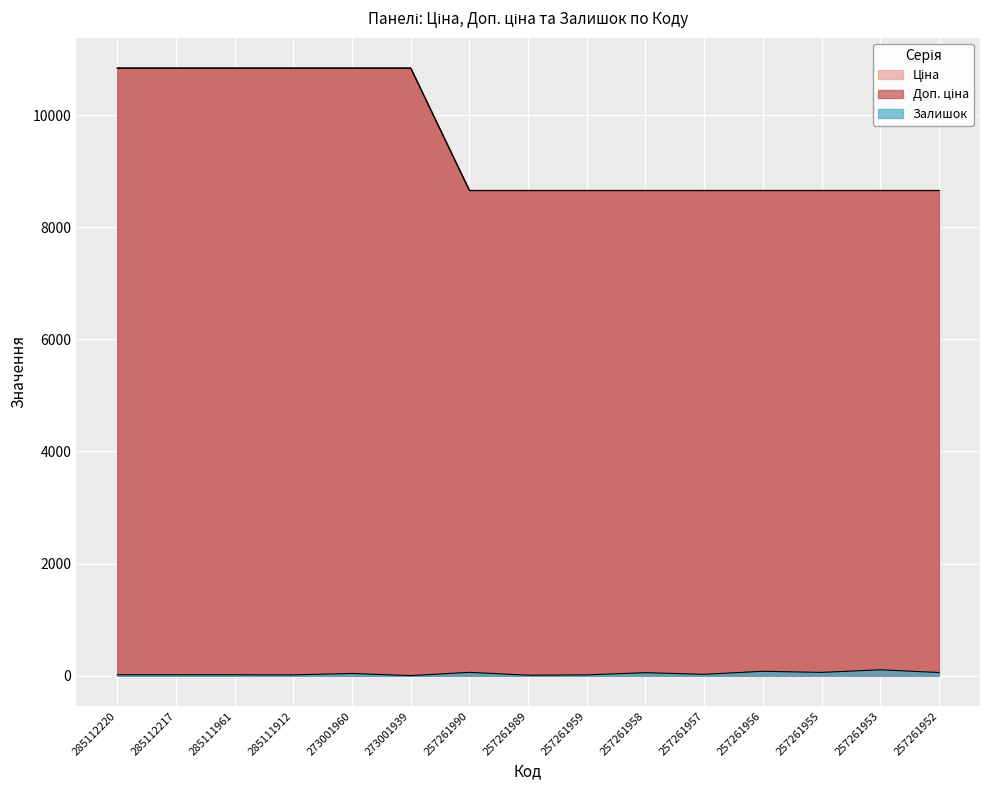

How many lines are shown in the chart?

3